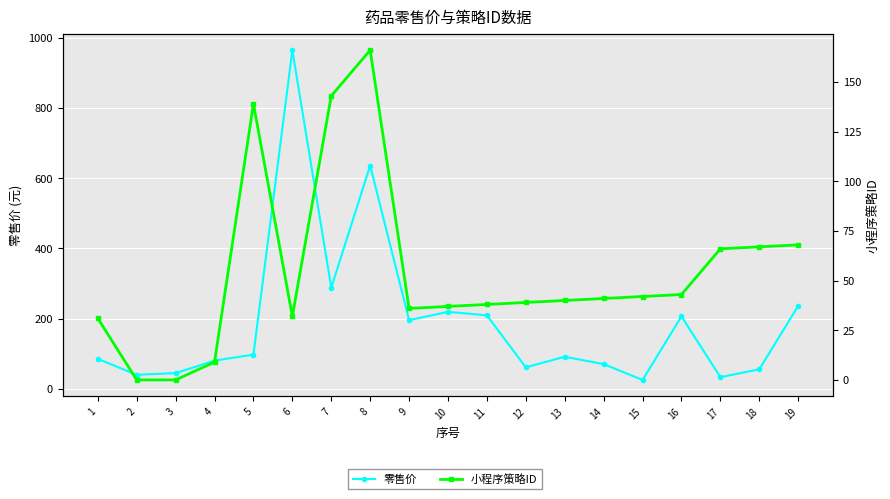

What is the sum of all 小程序策略ID values?

1037.0